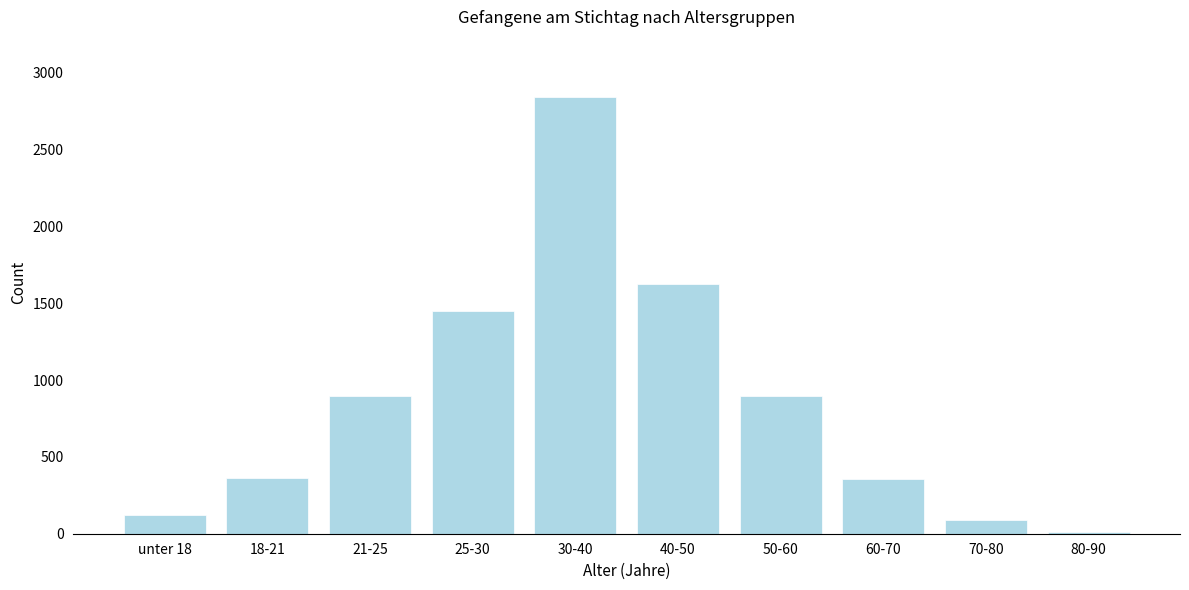

What is the change in value from 18-21 to 25-30?

+1085